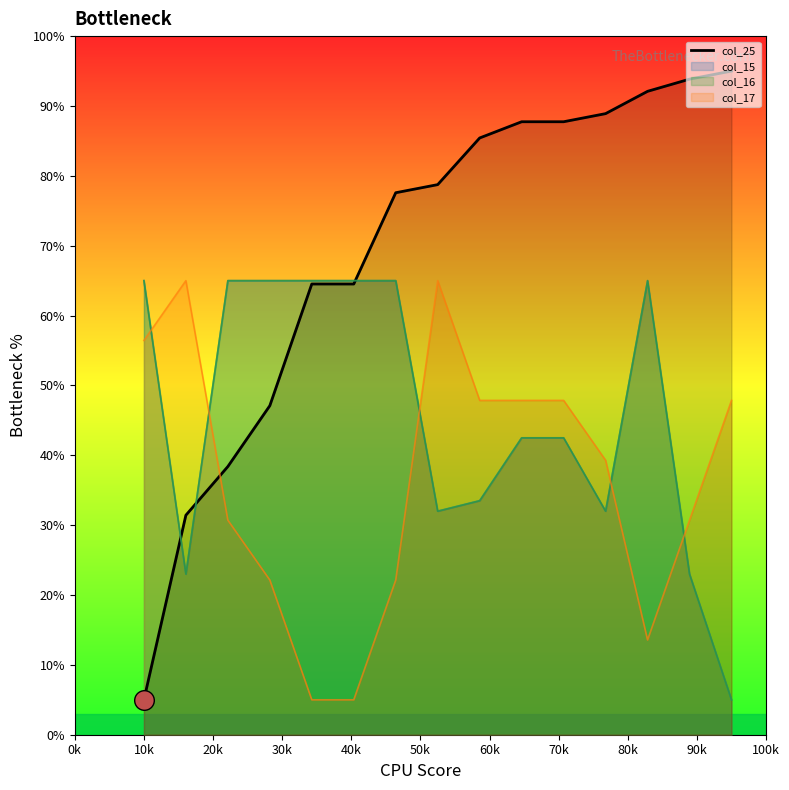

What is the change in value from 0k to 80k?

+80.4